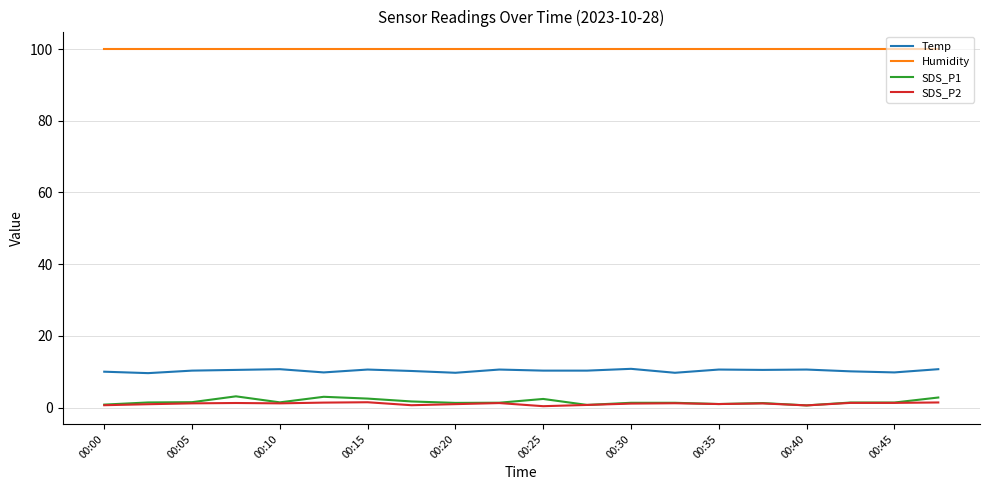

Which series has the largest range (max minus min)?

SDS_P1